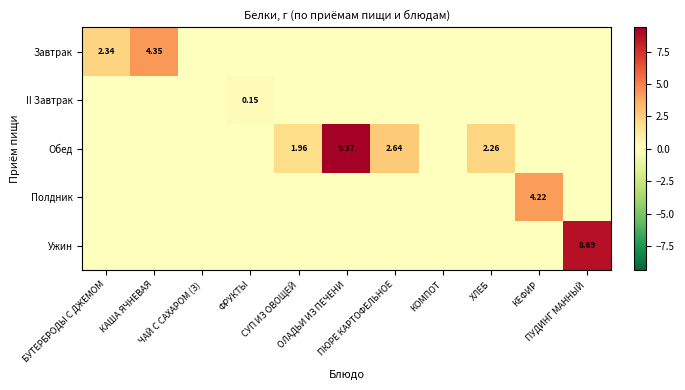

How many Завтрак values are between 0 and 1?

9